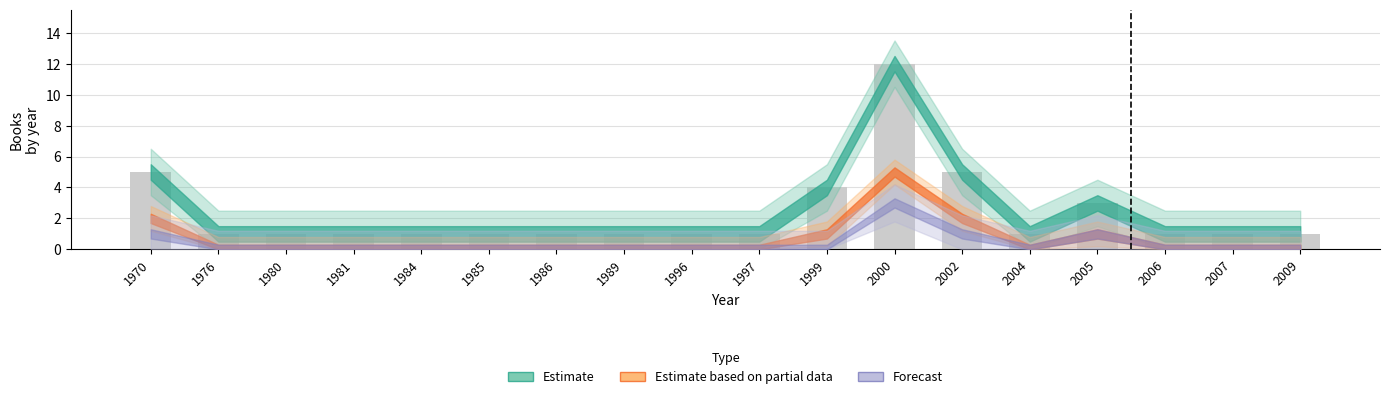

Count the number of categories in the chart.

18